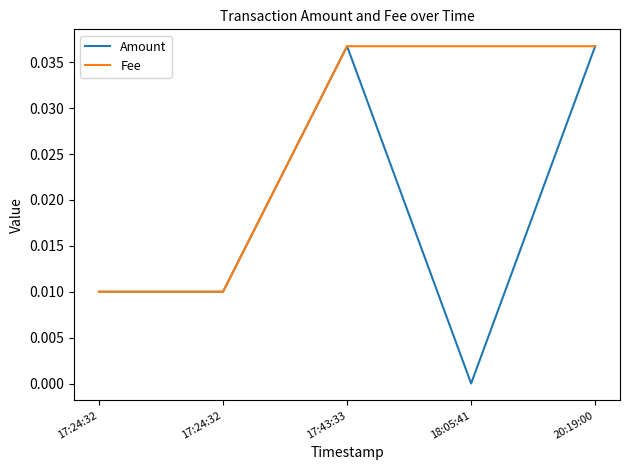

Rank the series at 17:24:32 from lowest to highest value.

Amount, Fee